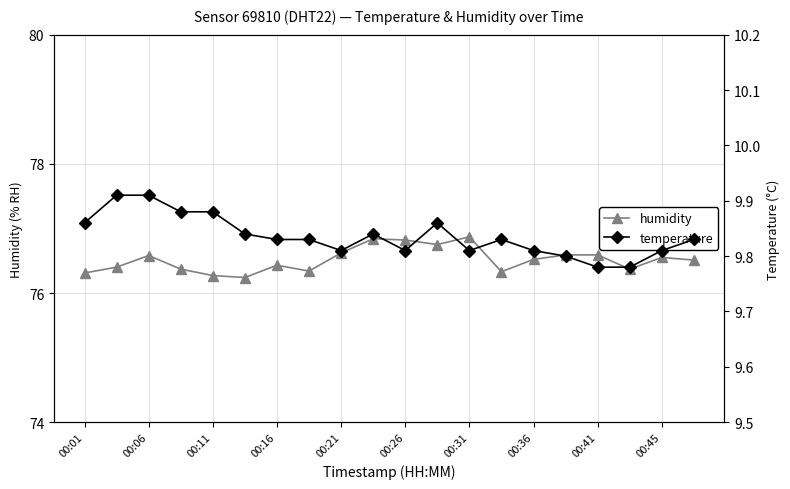

At which category does humidity reach its first local peak?

00:06